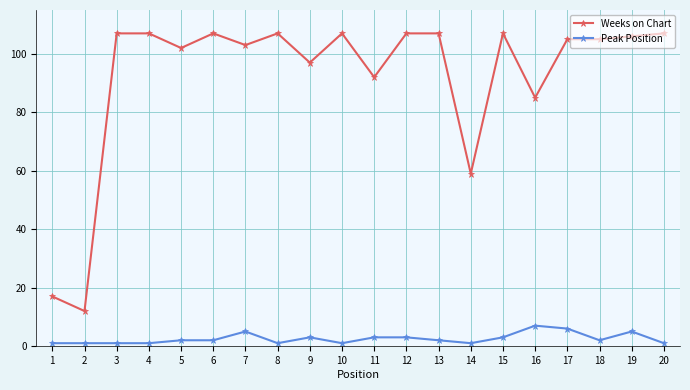

What is the value of the Peak Position point at the 9th from the left?

3